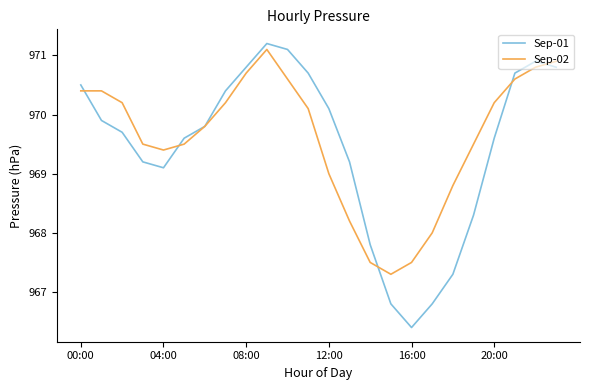

True or false: Sep-01 has more than 0 points higher than both neighbors.

True